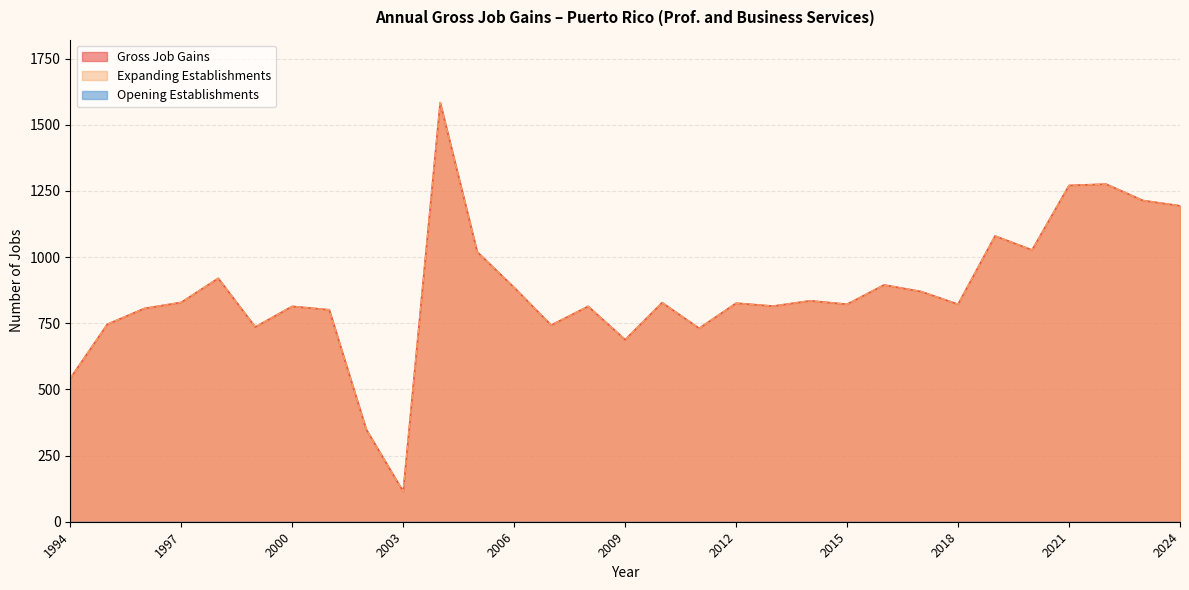

At which category does Gross Job Gains reach its first local valley?

1999